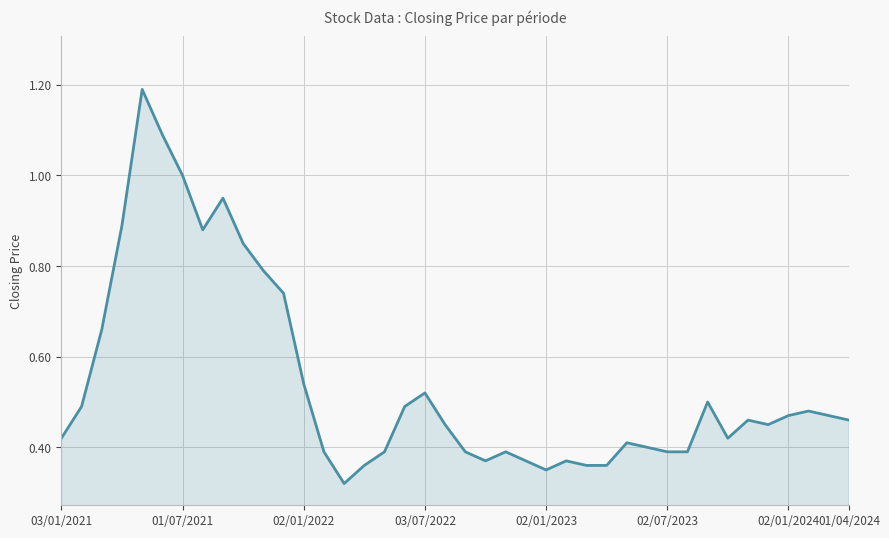

What is the greatest value displayed?

1.2